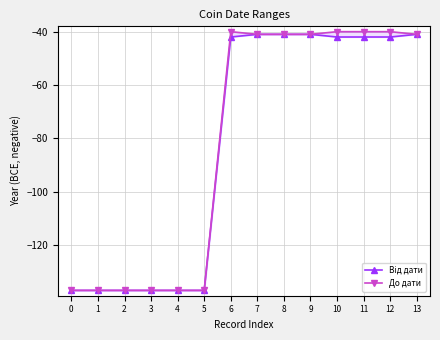

Is the value of Від дати at 0 greater than the value of До дати at 8?

No